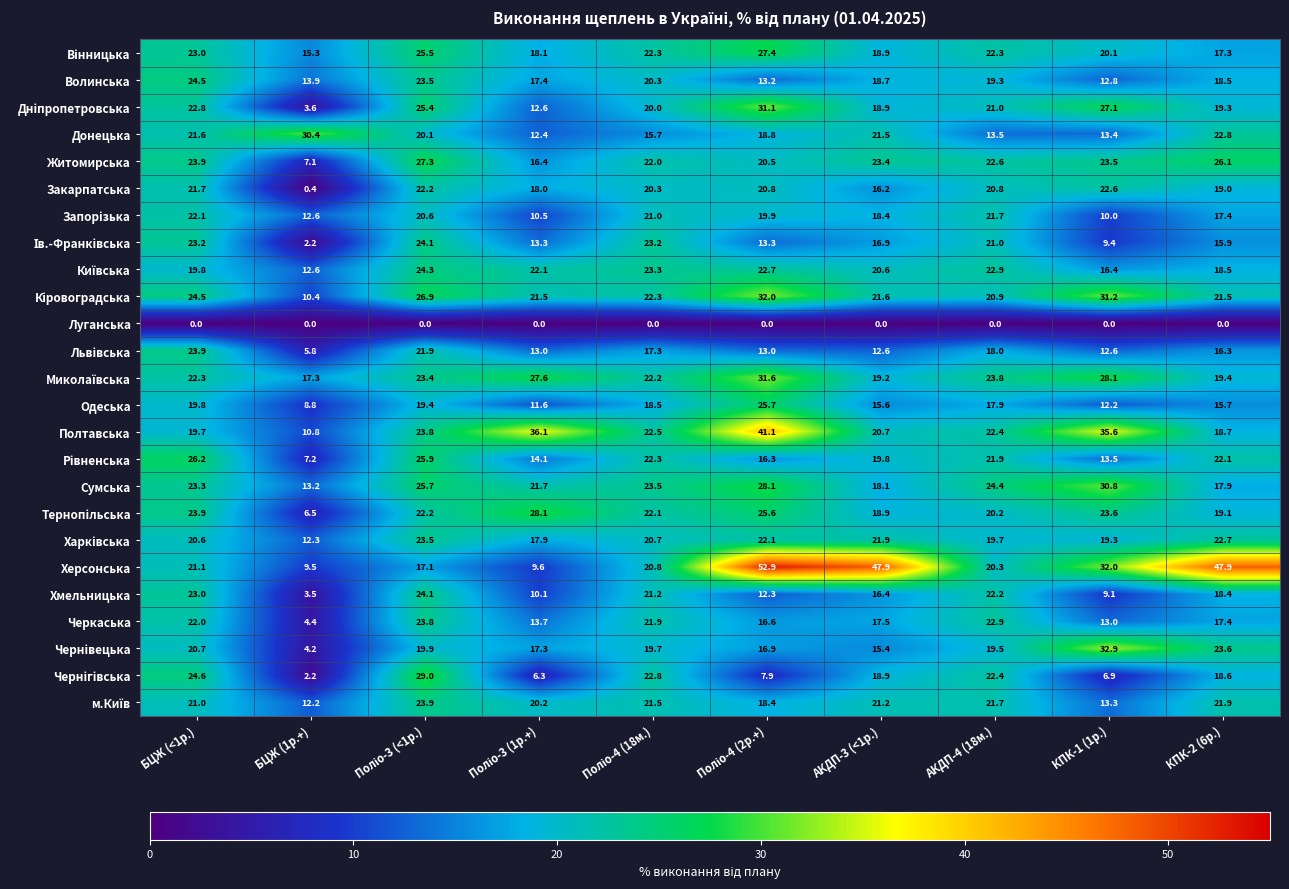

What is the approximate value of Черкаська at БЦЖ (<1р.)?

22.0